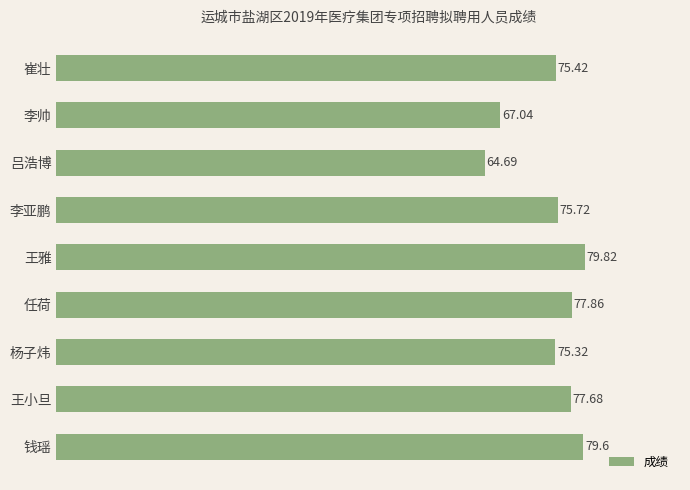

How many data points does each series have?

9